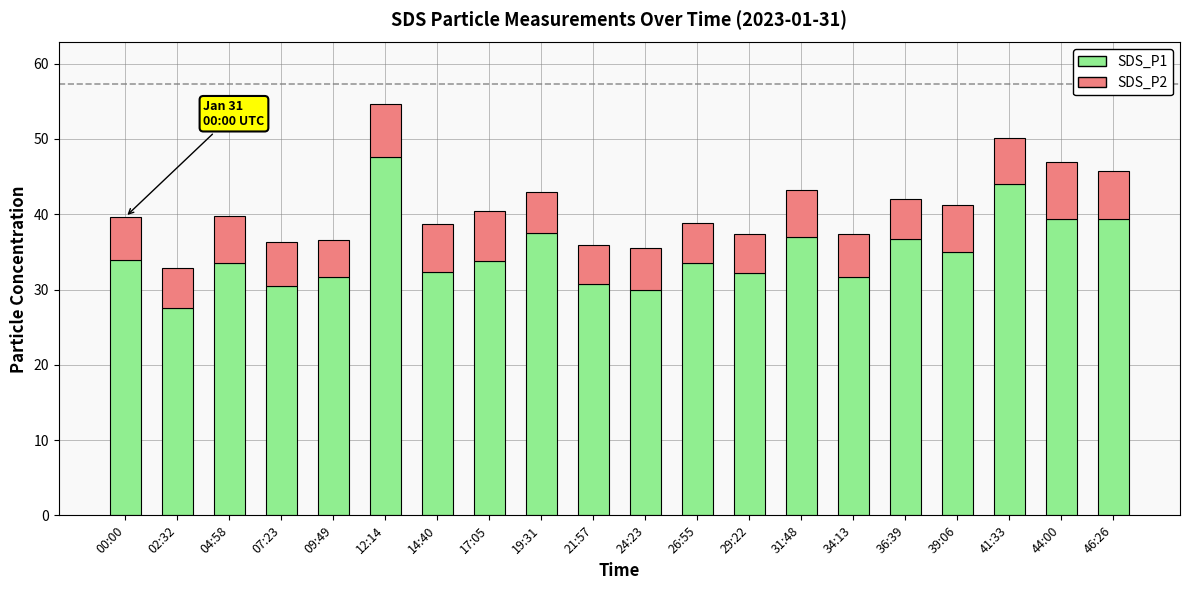

The SDS_P1 series shows 47.3 at 21:57. True or false?

False